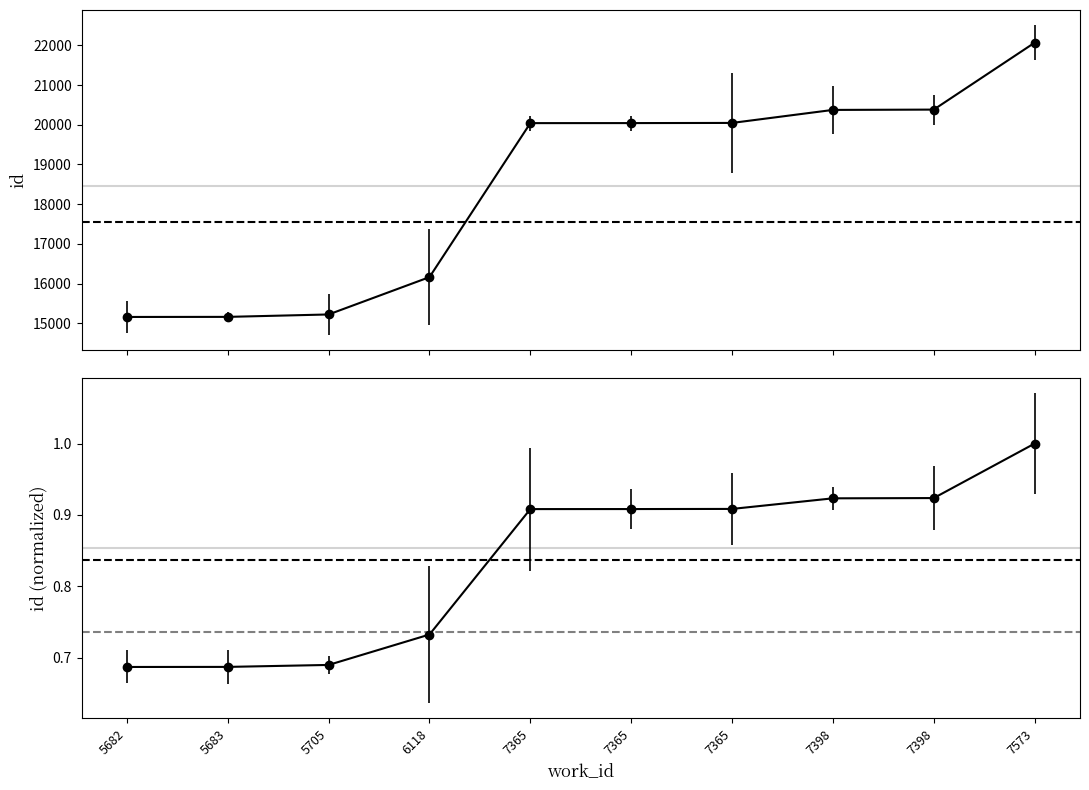

Reading left to right, extract all data points from this chart.

0.7	0.7	0.7	0.7	0.9	0.9	0.9	0.9	0.9	1.0